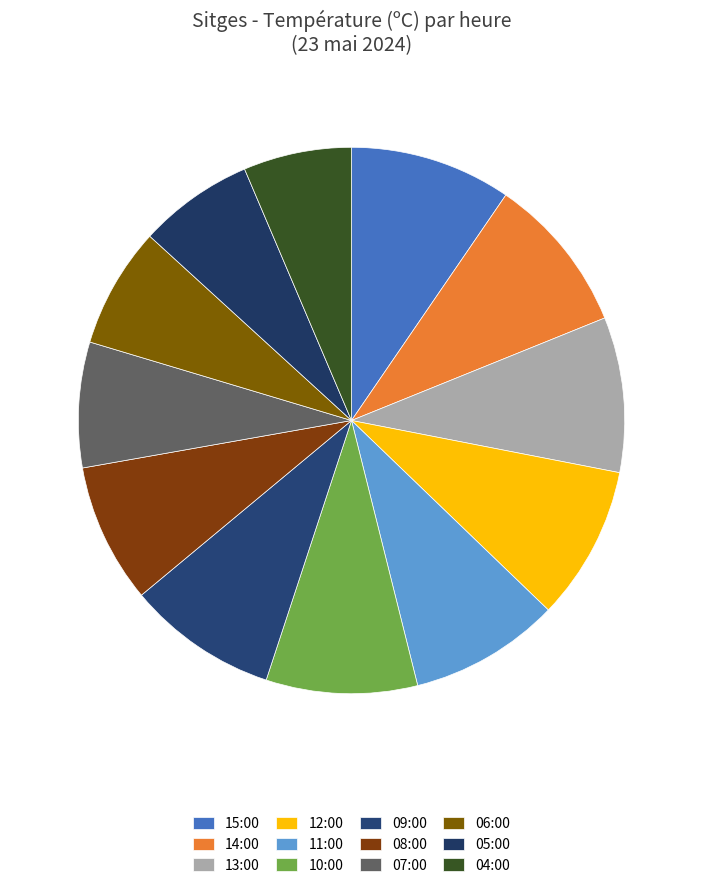

How many slices are in this pie chart?

12